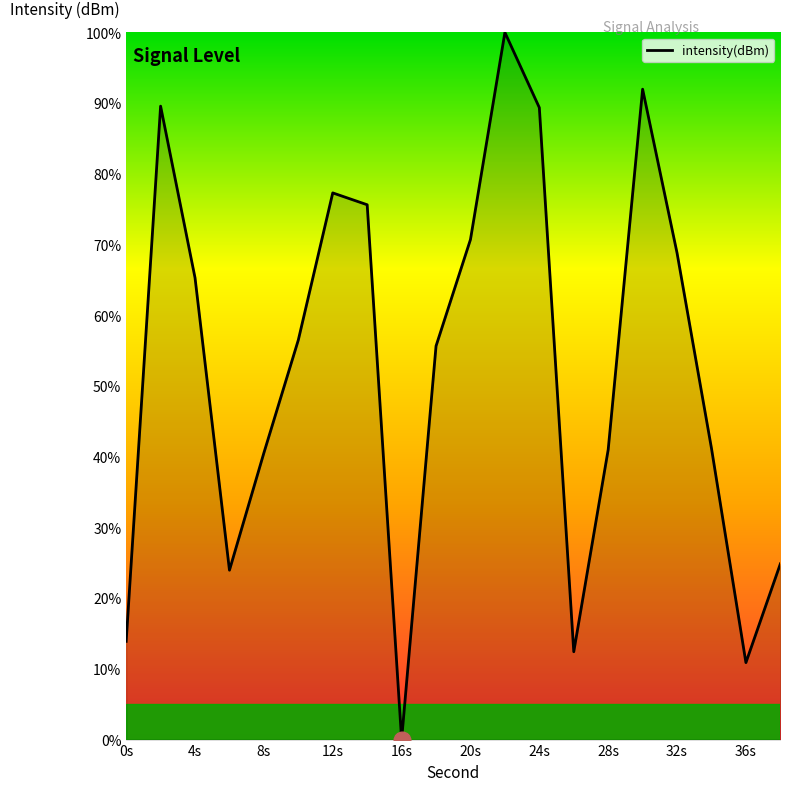

What is the greatest value displayed?

100.0